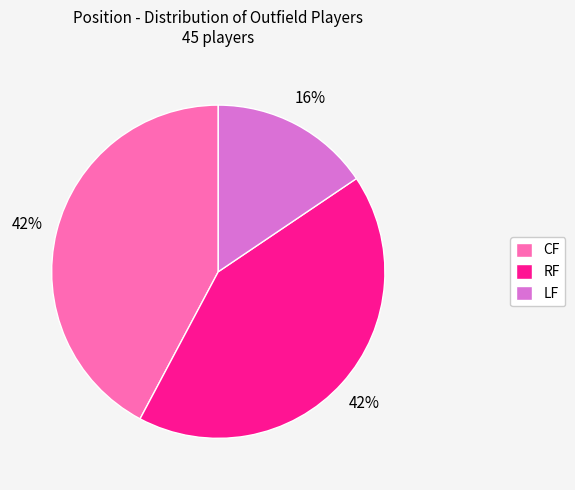

To the nearest percent, what is the average slice percentage?

33%